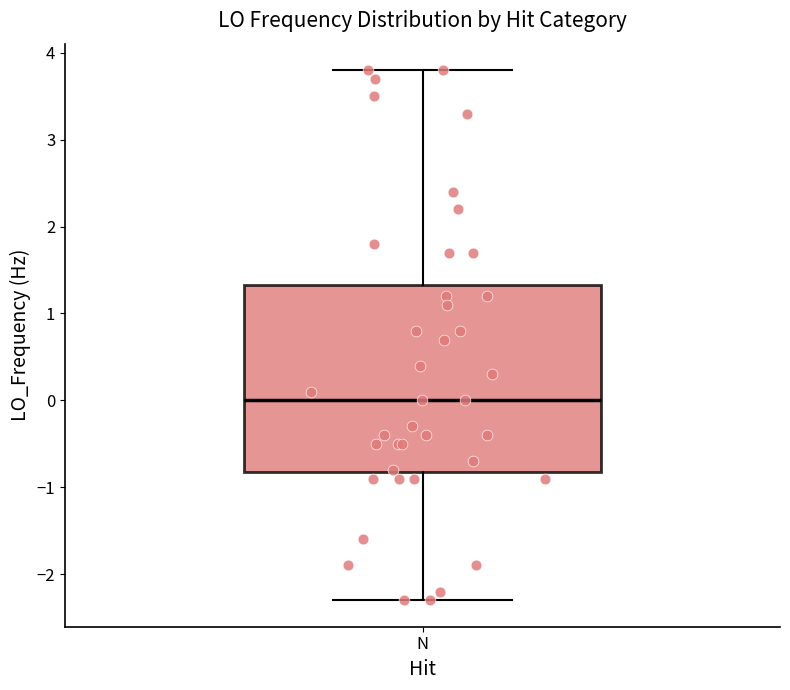

Where does the lower whisker of the box for N end on the y-axis? The values are not printed on the chart, so give them approximately, as read against the axis.

-2.3